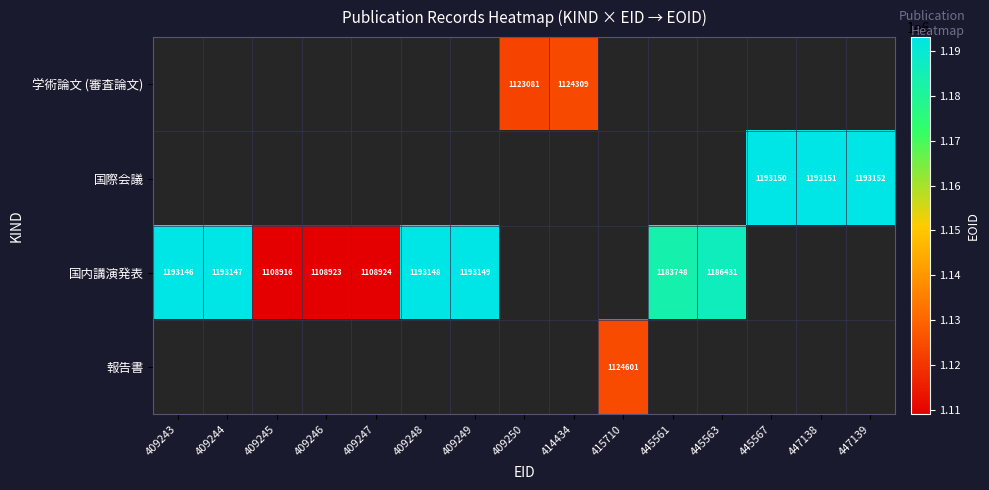

Is it true that 国内講演発表 equals 1193146 at 409243?

True